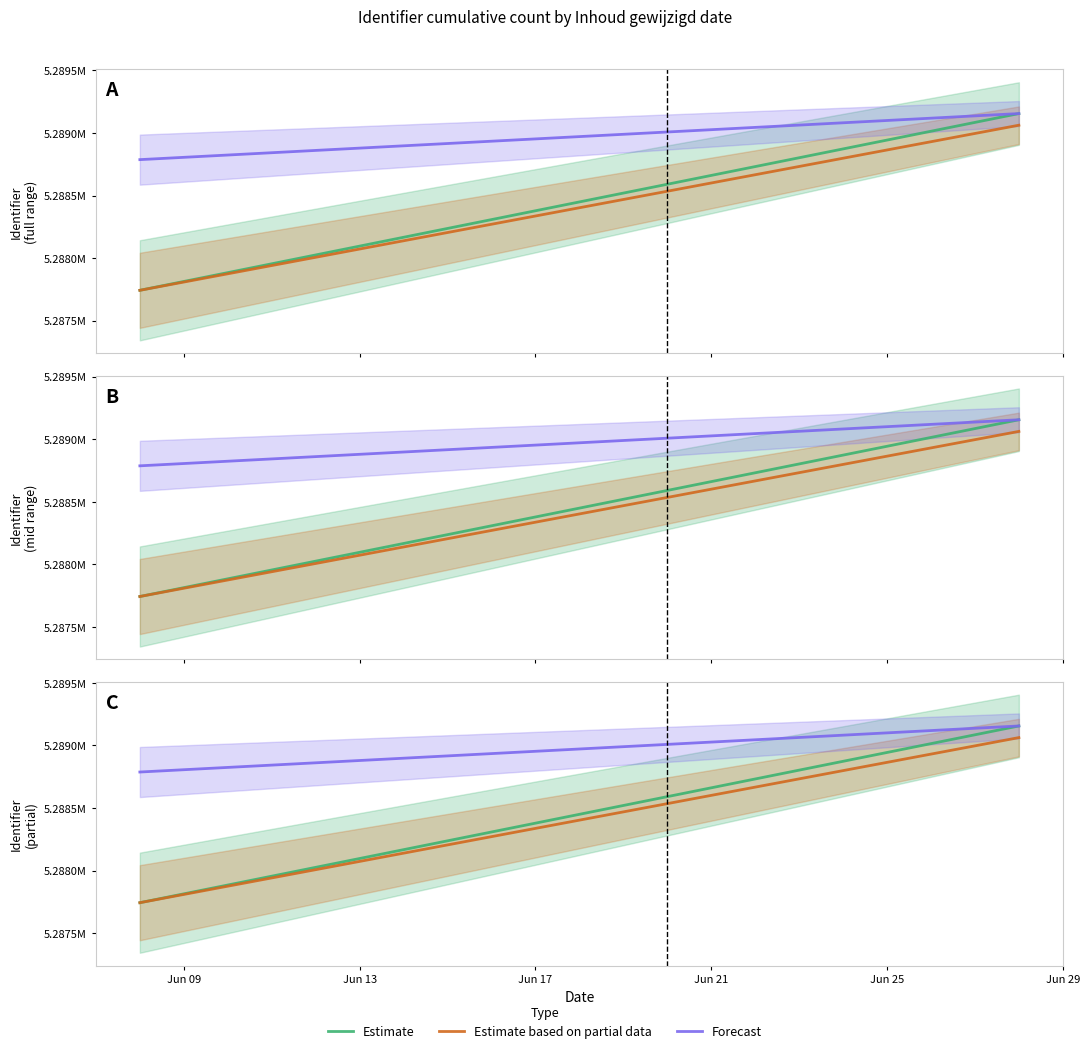

What is the total value across all series at Jun 21?

15865202.7